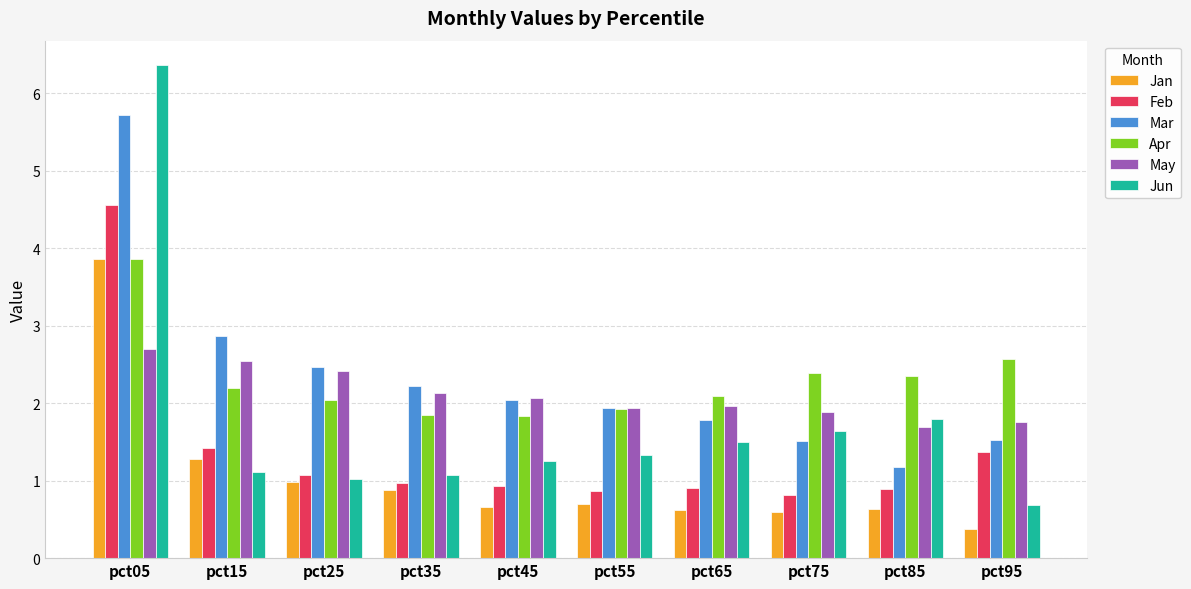

Are the bars grouped side by side (vs. stacked)?

Yes